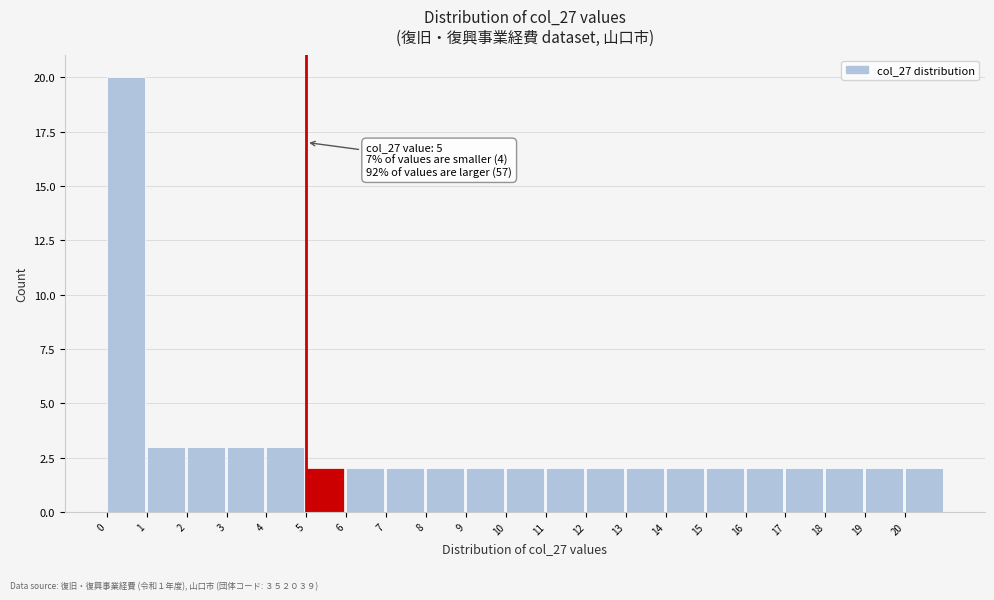

Over which range of the x-axis is the bar tallest?

0 to 1